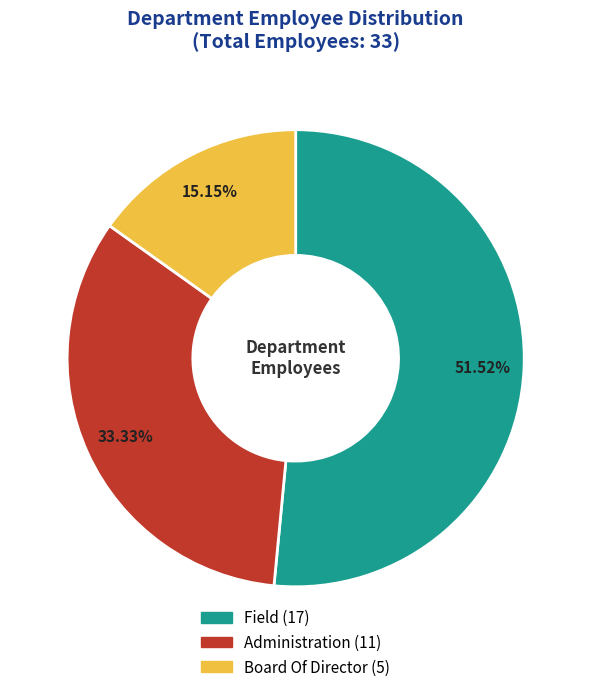

How many slices are in this pie chart?

3